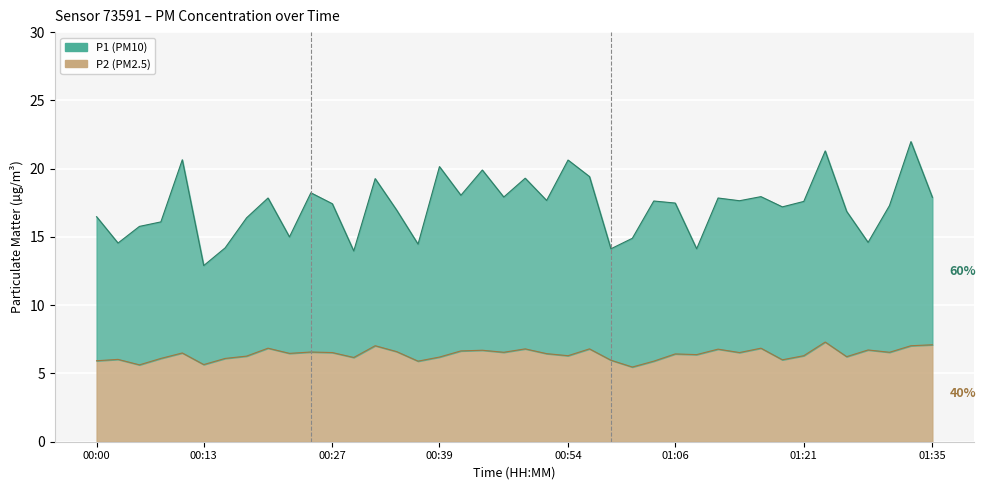

True or false: P1 and P2 cross at least once.

False